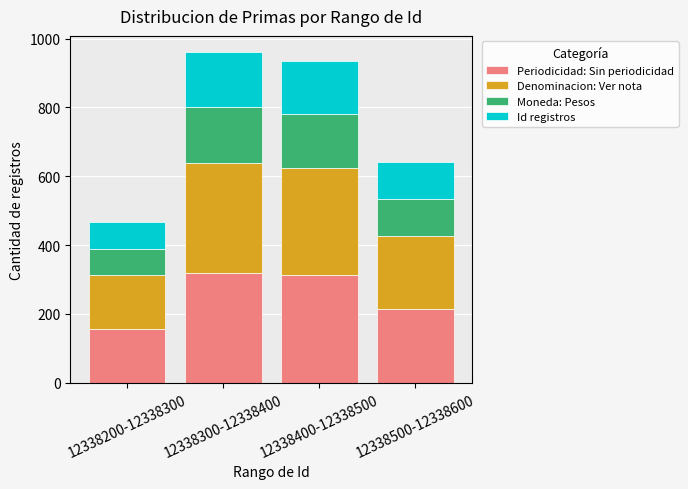

What is the total value across all series at 12338200-12338300?

468